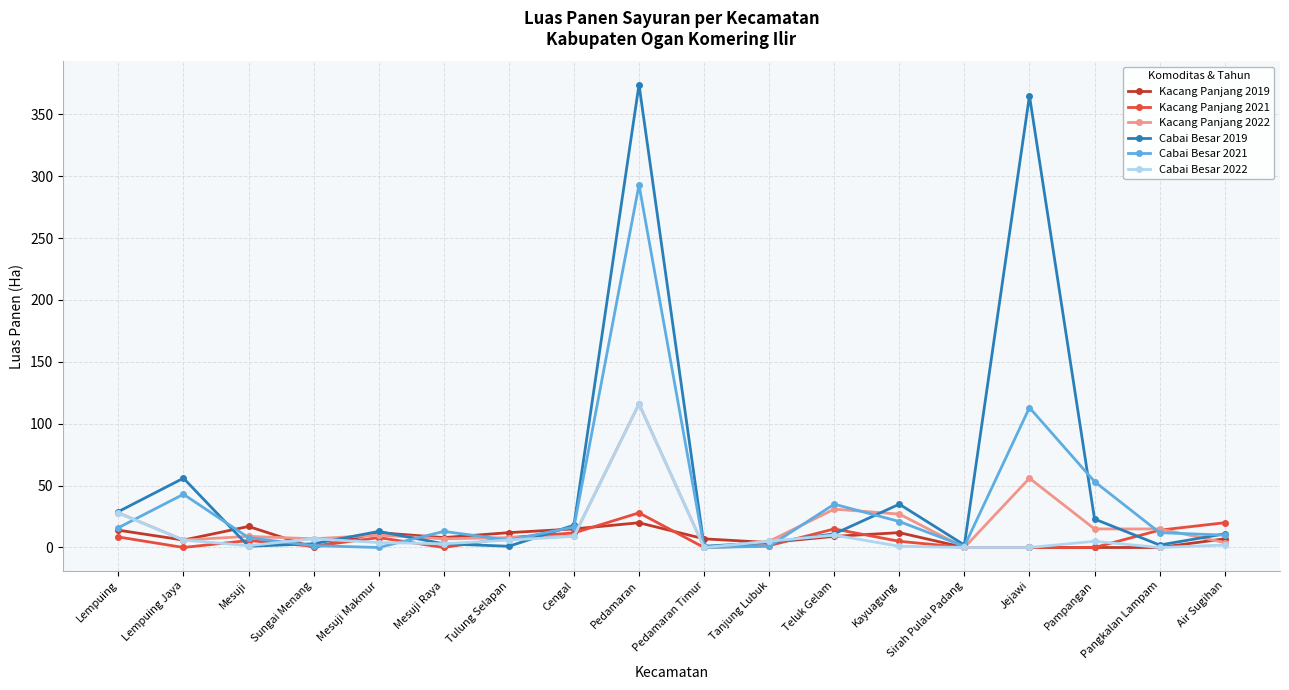

At which label is Cabai Besar 2021 closest to 146?

Jejawi